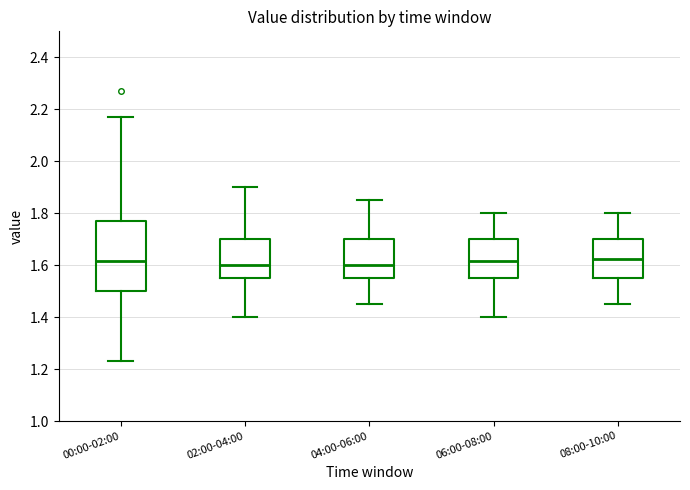

Reading left to right, transcribe this box plot: for each box, give where its median line is, the range the box spans, and where its two whiskers end, as read against the y-axis. The values are not printed on the chart, so give them approximately, as read against the axis.

00:00-02:00: median 1.62, box 1.50 to 1.78, whiskers 1.24 to 2.18
02:00-04:00: median 1.60, box 1.56 to 1.70, whiskers 1.40 to 1.90
04:00-06:00: median 1.60, box 1.56 to 1.70, whiskers 1.46 to 1.86
06:00-08:00: median 1.62, box 1.56 to 1.70, whiskers 1.40 to 1.80
08:00-10:00: median 1.62, box 1.56 to 1.70, whiskers 1.46 to 1.80